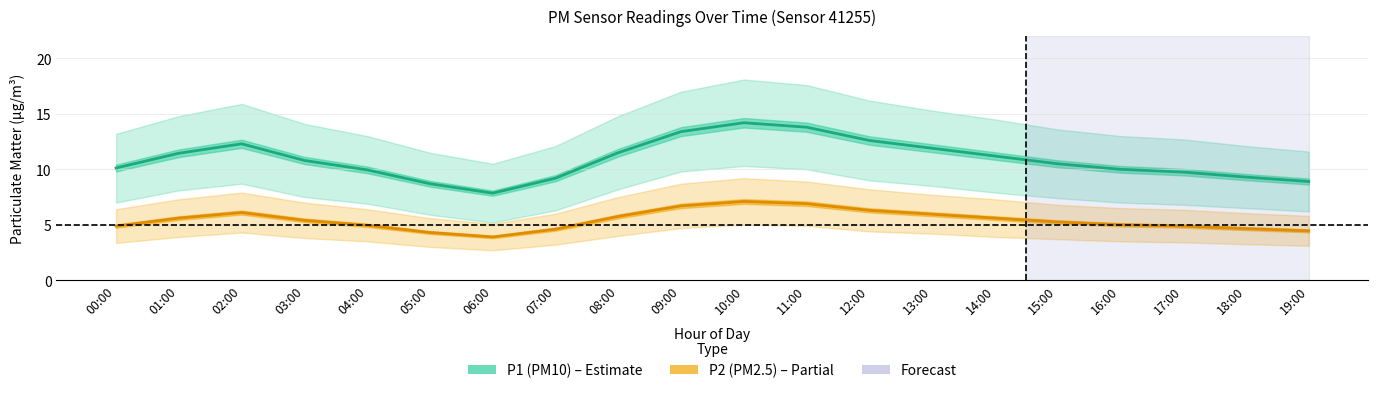

What is the label of the 2nd point from the left?

01:00